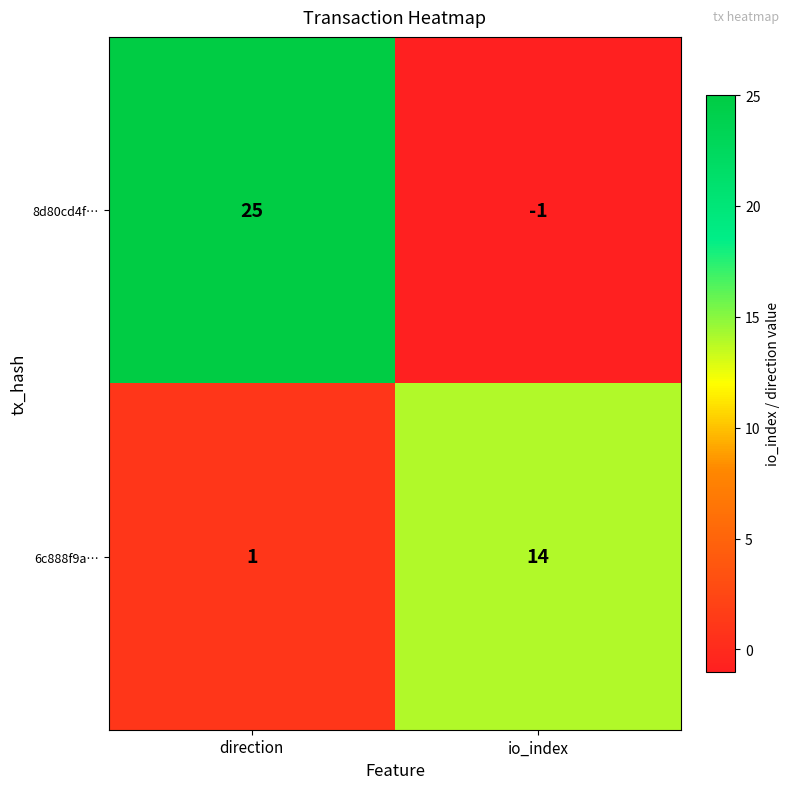

Which series has the largest range (max minus min)?

8d80cd4f…